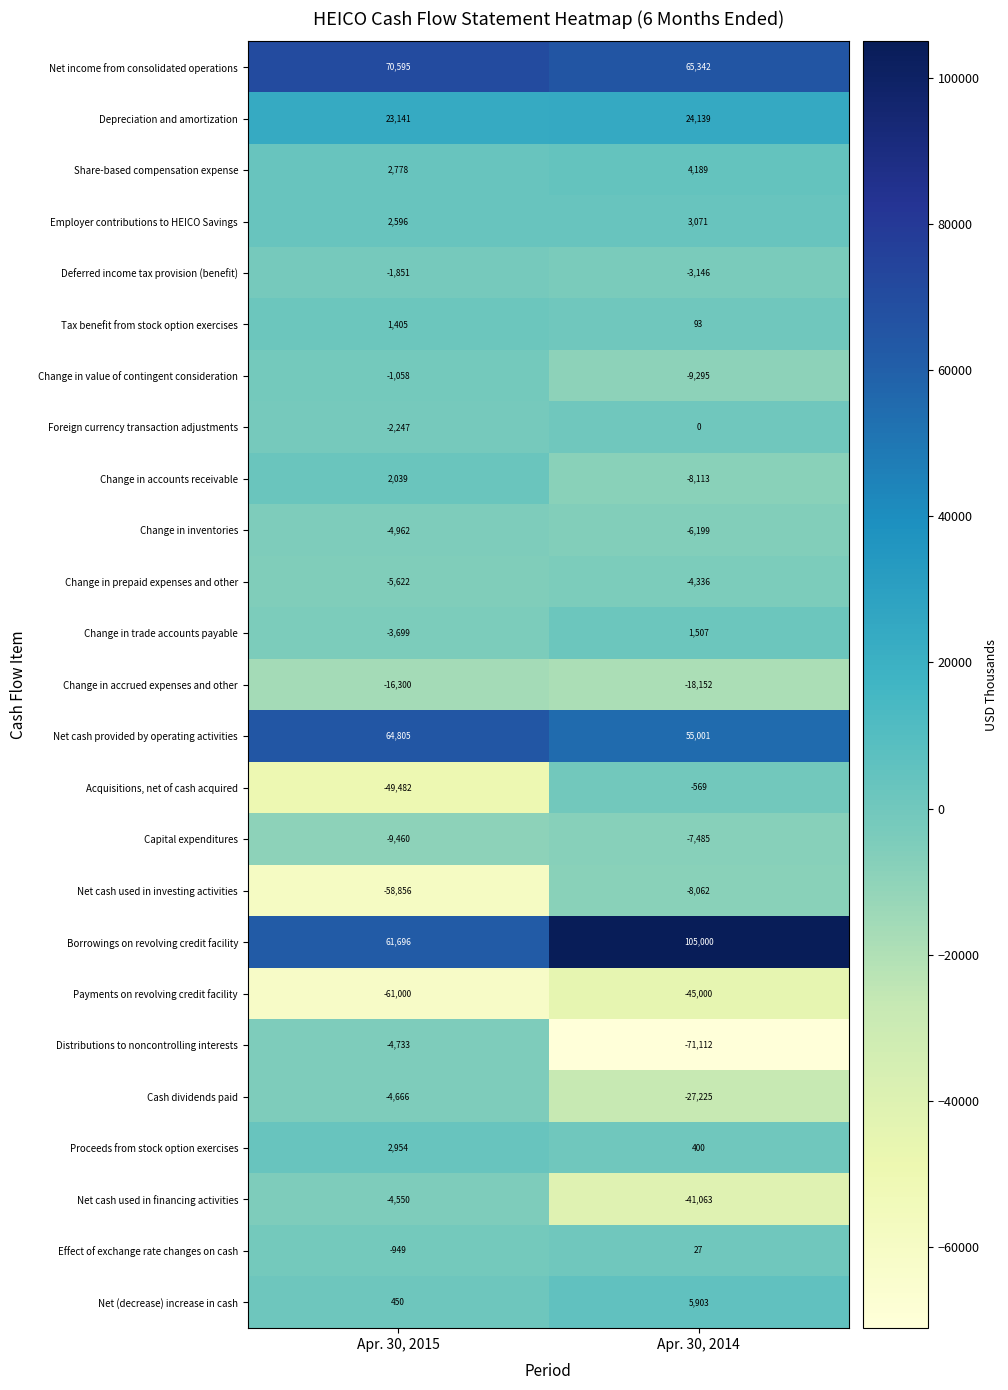

What is the smallest value displayed?

-71112